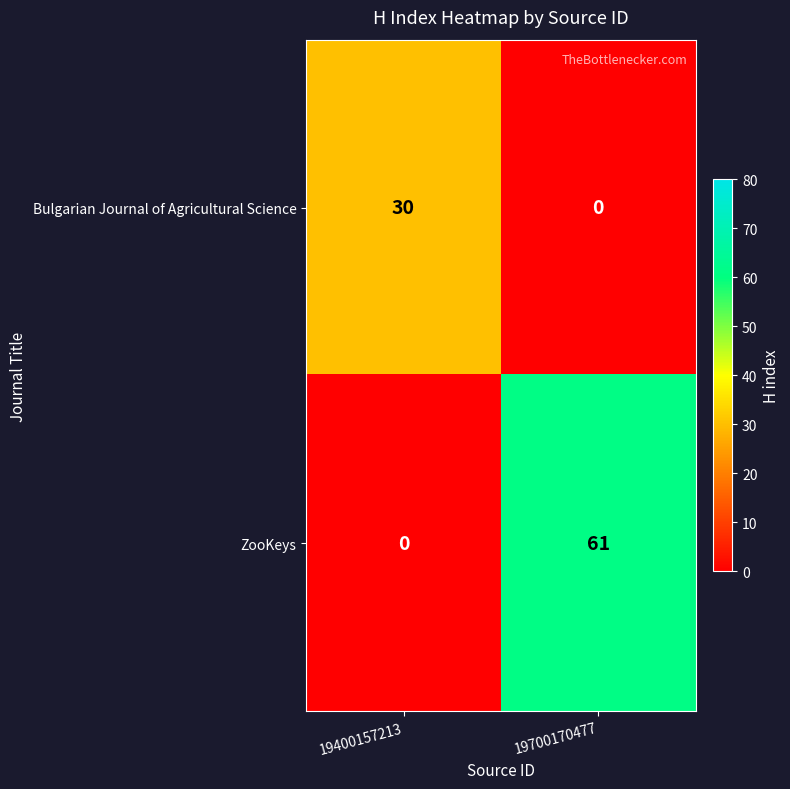

At which category is the sum across all series the highest?

19700170477